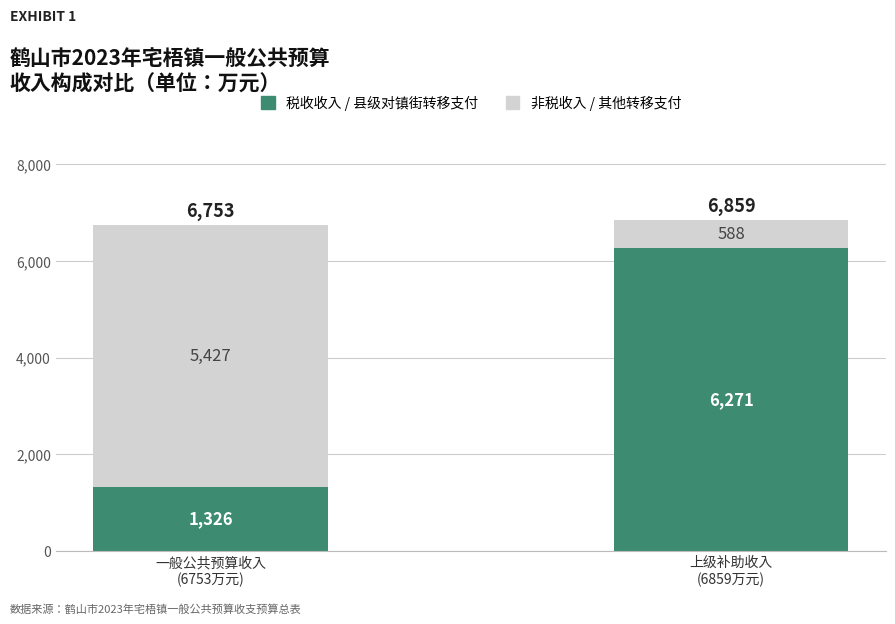

The value of 税收收入 / 县级对镇街转移支付 at 一般公共预算收入
(6753万元) is 1326. True or false?

True